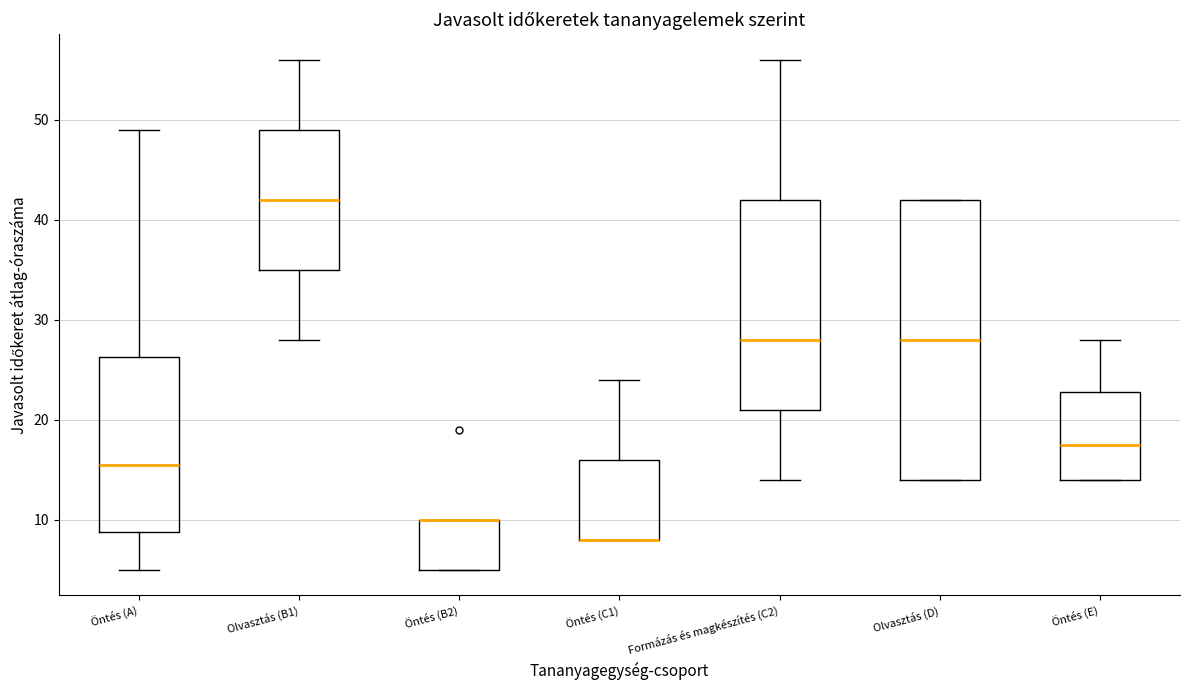

Reading left to right, transcribe this box plot: for each box, give where its median line is, the range the box spans, and where its two whiskers end, as read against the y-axis. The values are not printed on the chart, so give them approximately, as read against the axis.

Öntés (A): median 16, box 9 to 26, whiskers 5 to 49
Olvasztás (B1): median 42, box 35 to 49, whiskers 28 to 56
Öntés (B2): median 10 (drawn on the box's upper edge), box 5 to 10, whiskers 5 to 10
Öntés (C1): median 8 (drawn on the box's lower edge), box 8 to 16, whiskers 8 to 24
Formázás és magkészítés (C2): median 28, box 21 to 42, whiskers 14 to 56
Olvasztás (D): median 28, box 14 to 42, whiskers 14 to 42
Öntés (E): median 18, box 14 to 23, whiskers 14 to 28